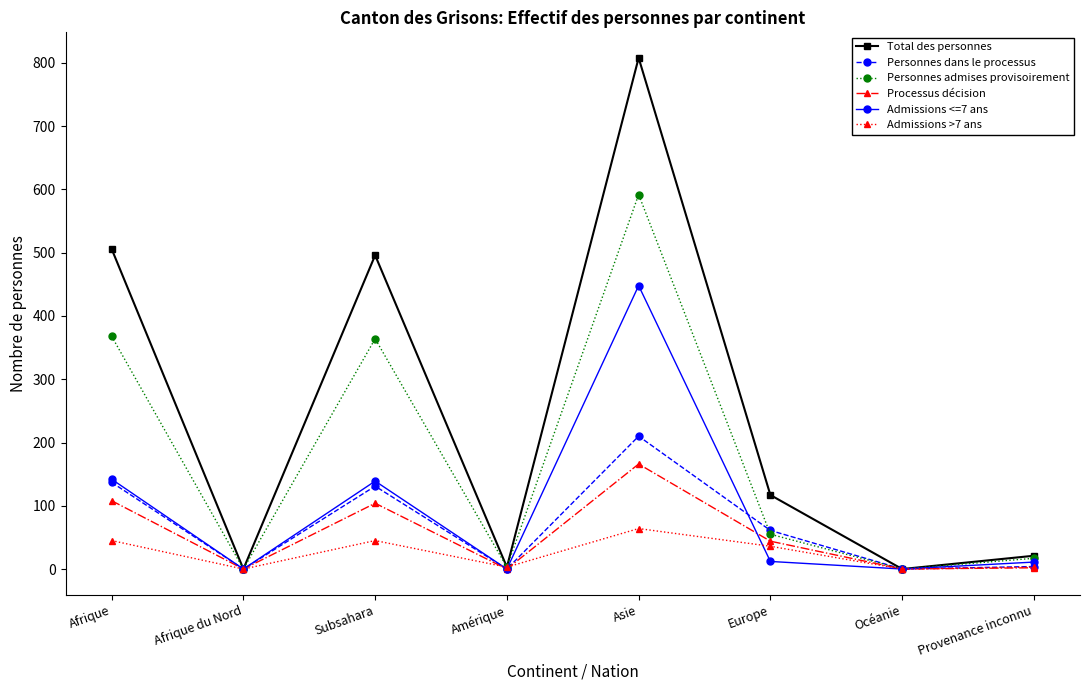

At which category does Admissions <=7 ans reach its first local valley?

Afrique du Nord